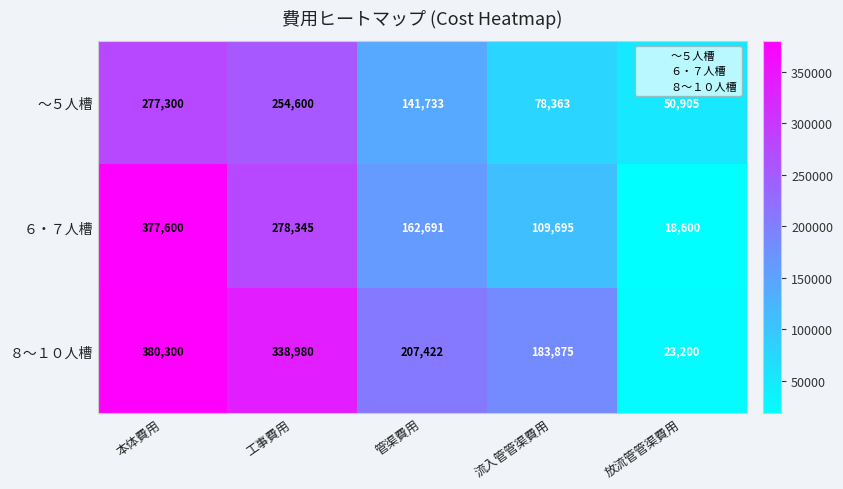

Reading left to right, what are all the values shown in this chart?

～５人槽: 277300	254600	141733	78363	50905
６・７人槽: 377600	278345	162691	109695	18600
８～１０人槽: 380300	338980	207422	183875	23200